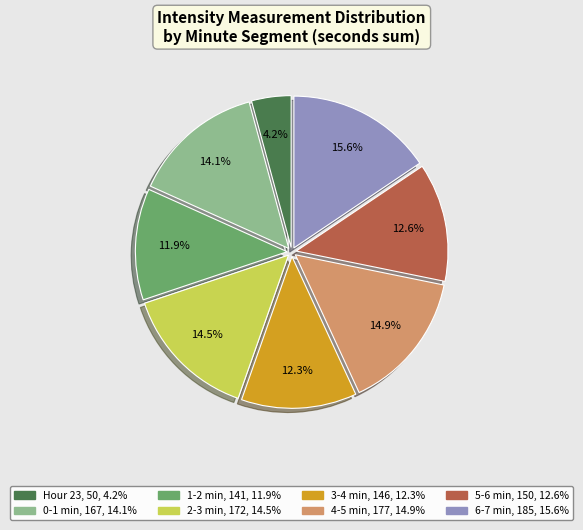

Does any single category account for the majority?

No